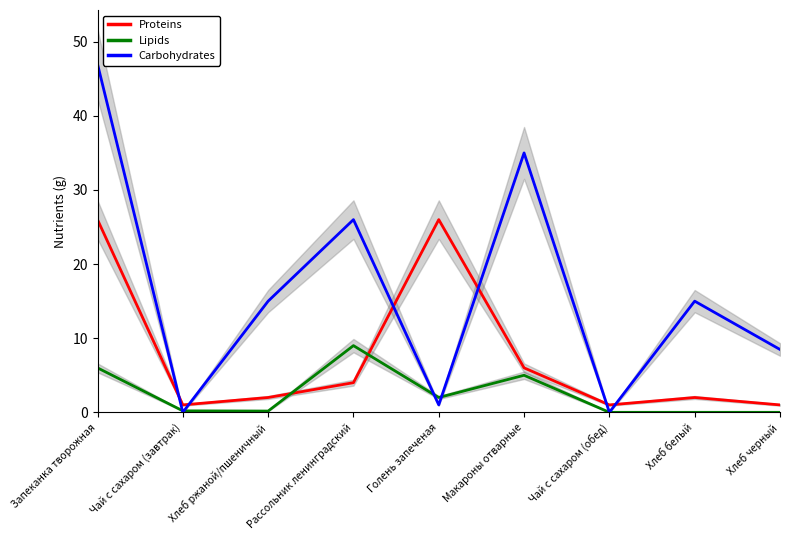

List the series in order of their overall mean, lowest first.

Lipids, Proteins, Carbohydrates